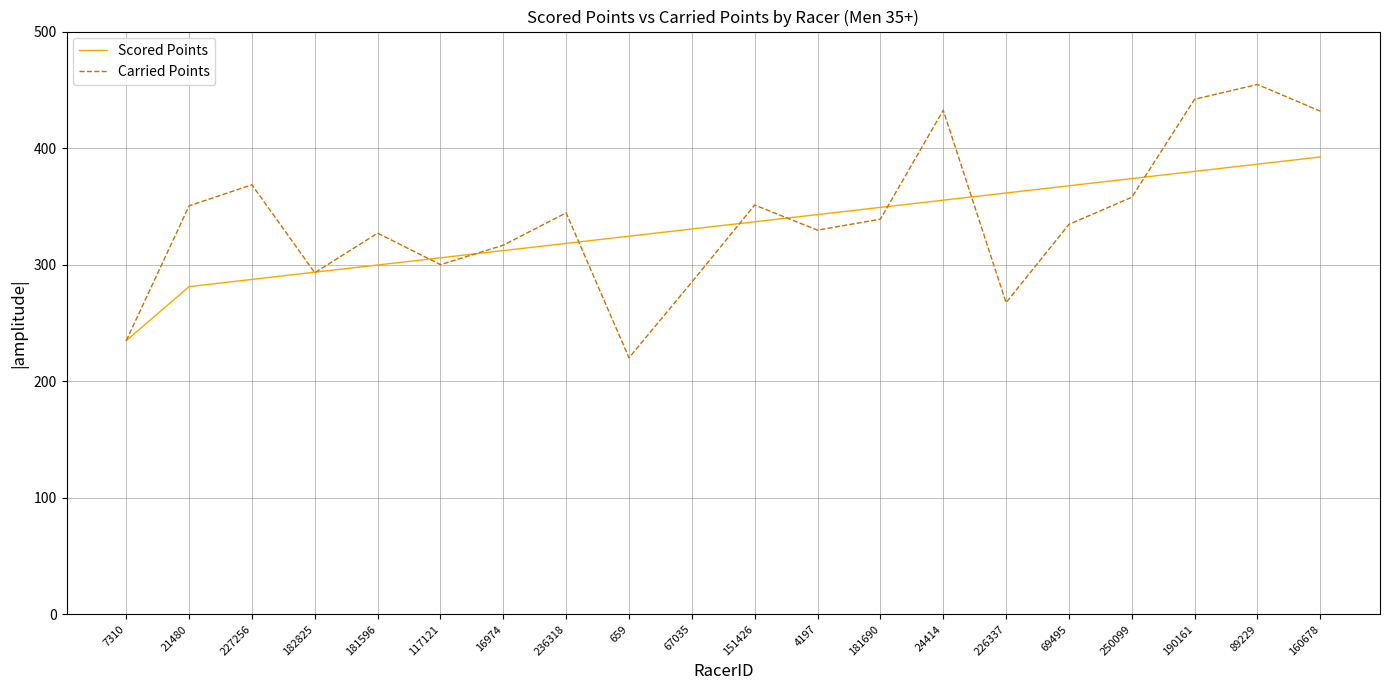

Which series has the largest range (max minus min)?

Carried Points